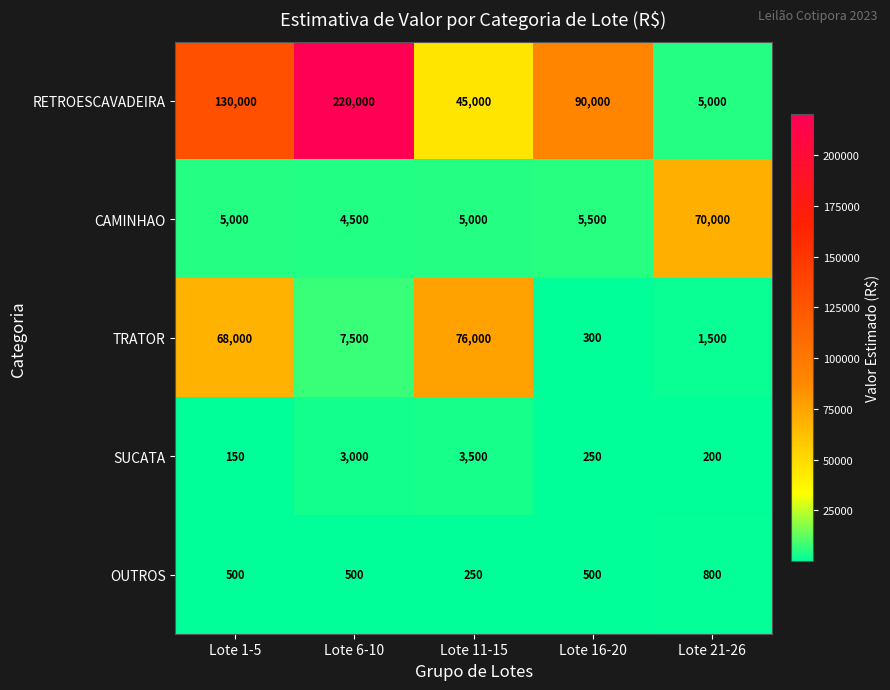

List the series in order of their peak value, highest first.

RETROESCAVADEIRA, TRATOR, CAMINHAO, SUCATA, OUTROS